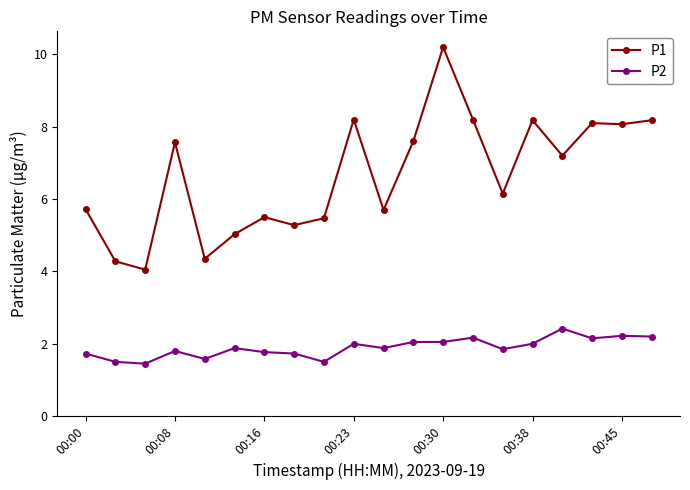

Which series has the largest range (max minus min)?

P1